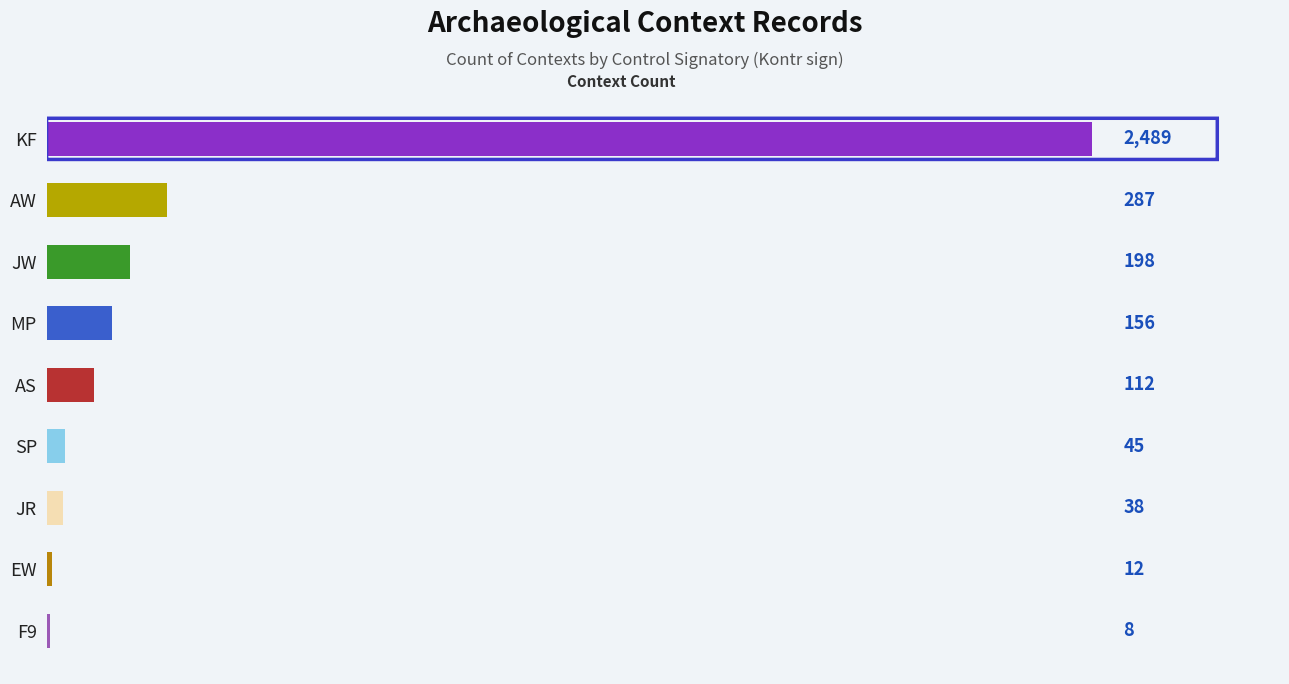

Which category has the highest value across all series?

KF